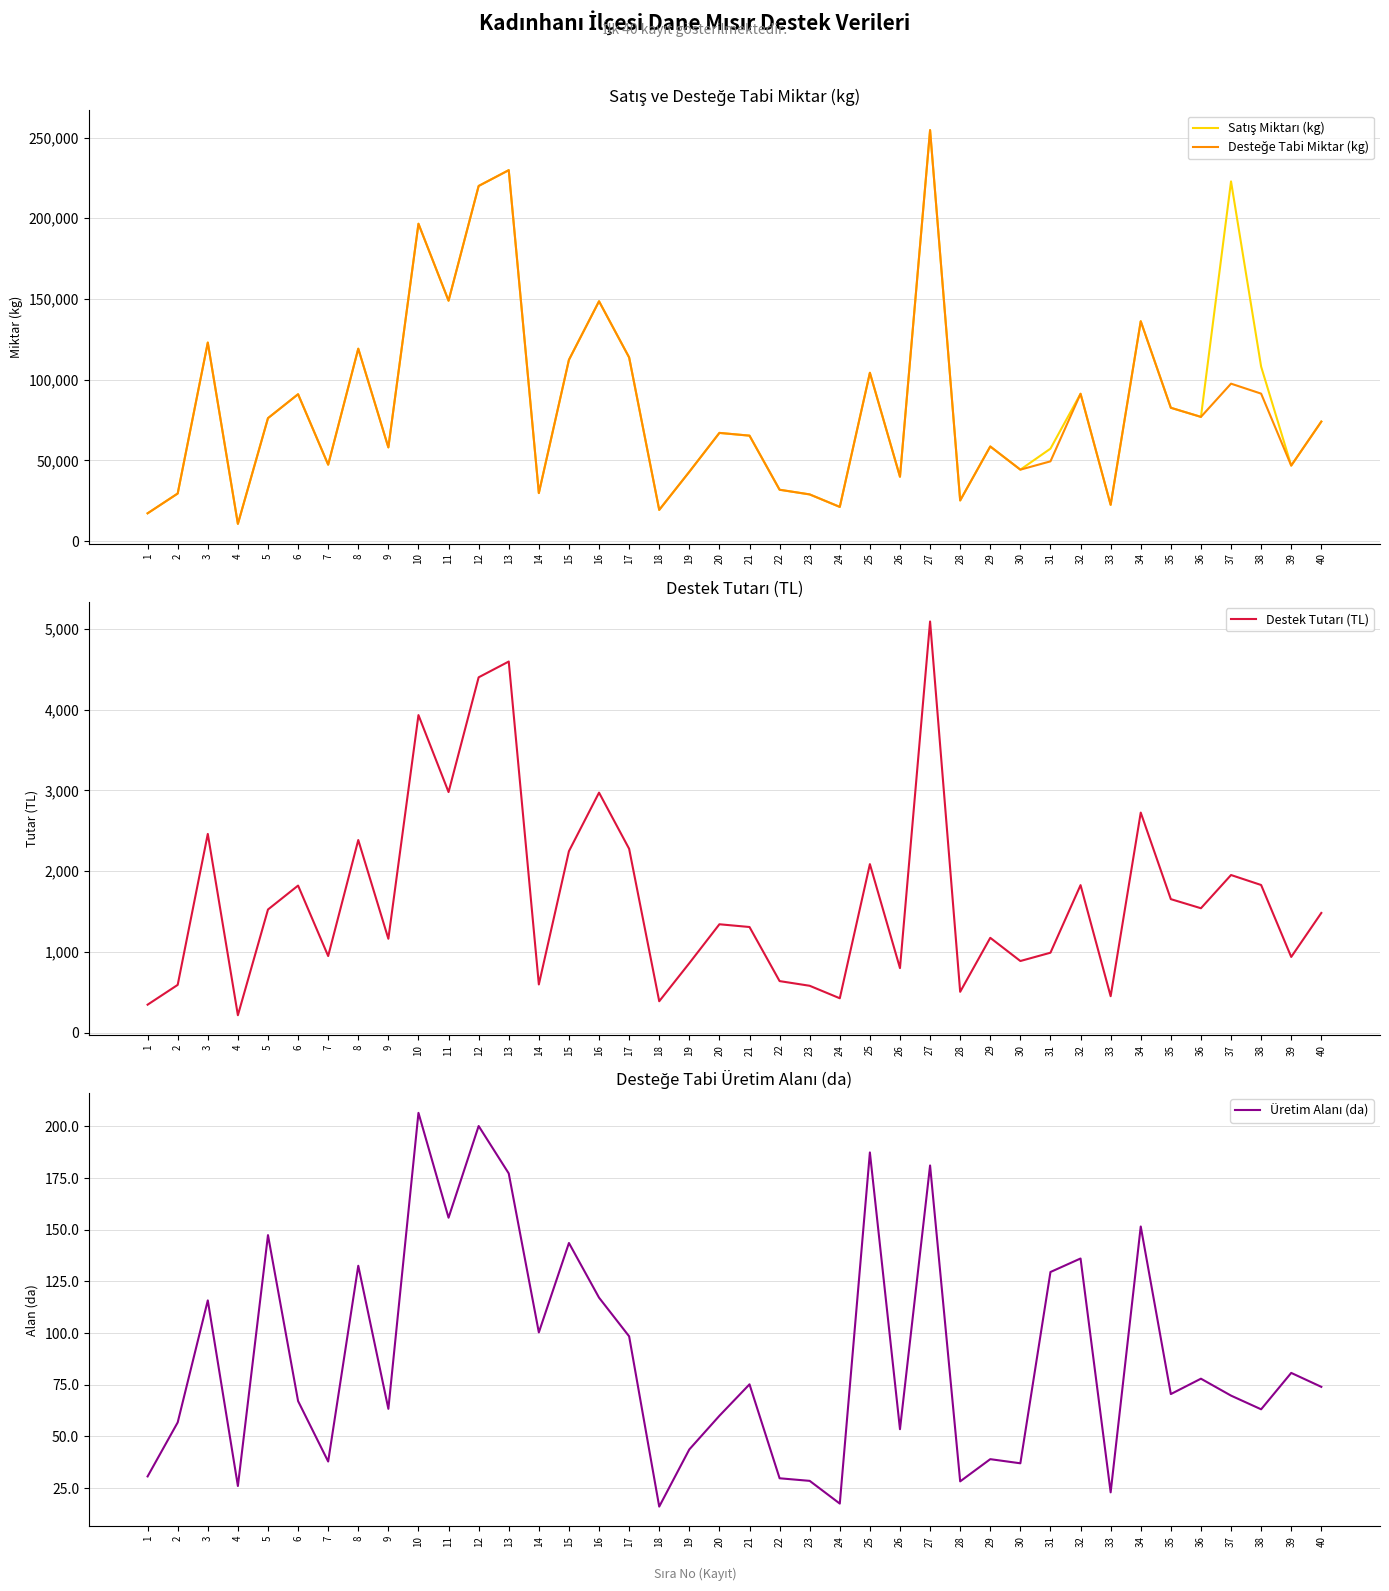

Which has a higher value, 11 or 38?

11